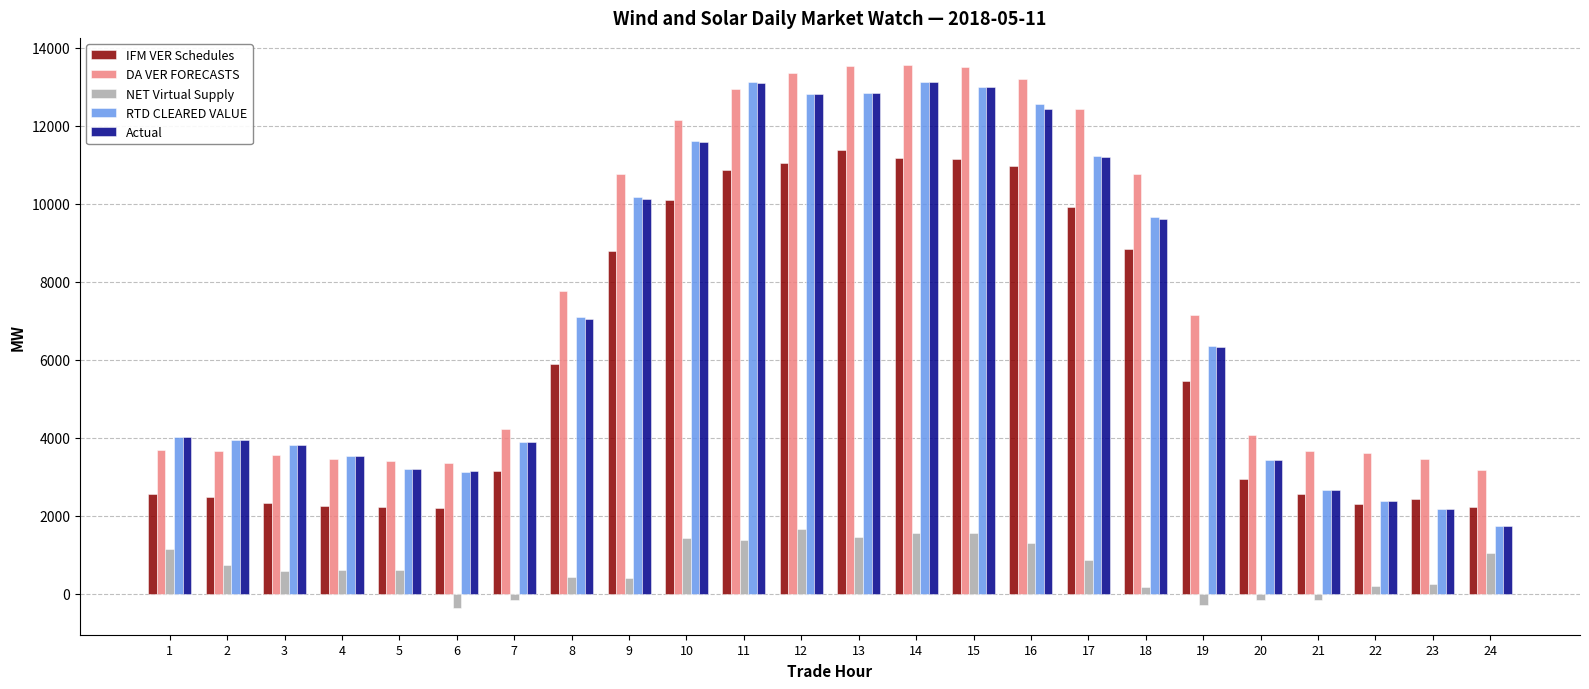

What is the difference between the second highest and second lowest values in the IFM VER Schedules series?

8970.4